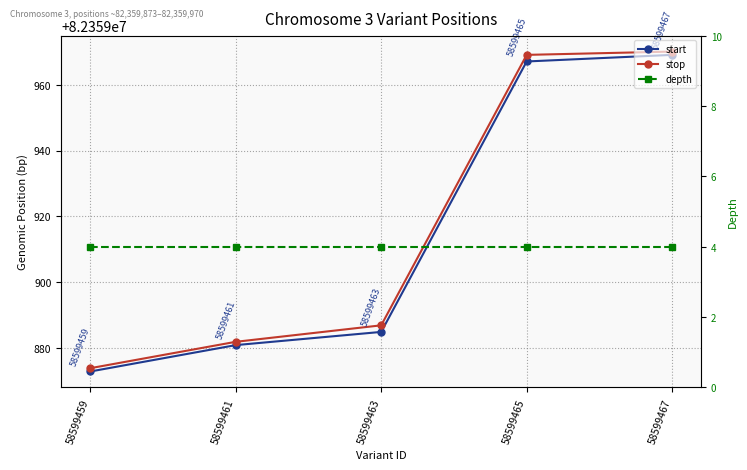

What is the highest value of the start series?

82359969